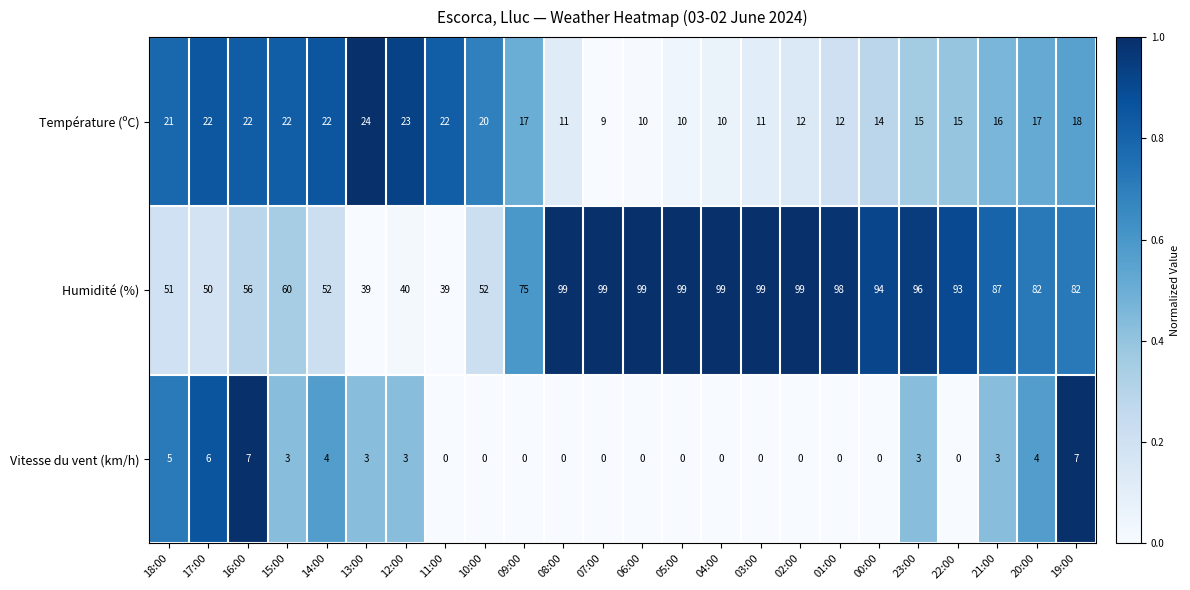

List the series in order of their peak value, lowest first.

Vitesse du vent (km/h), Température (ºC), Humidité (%)